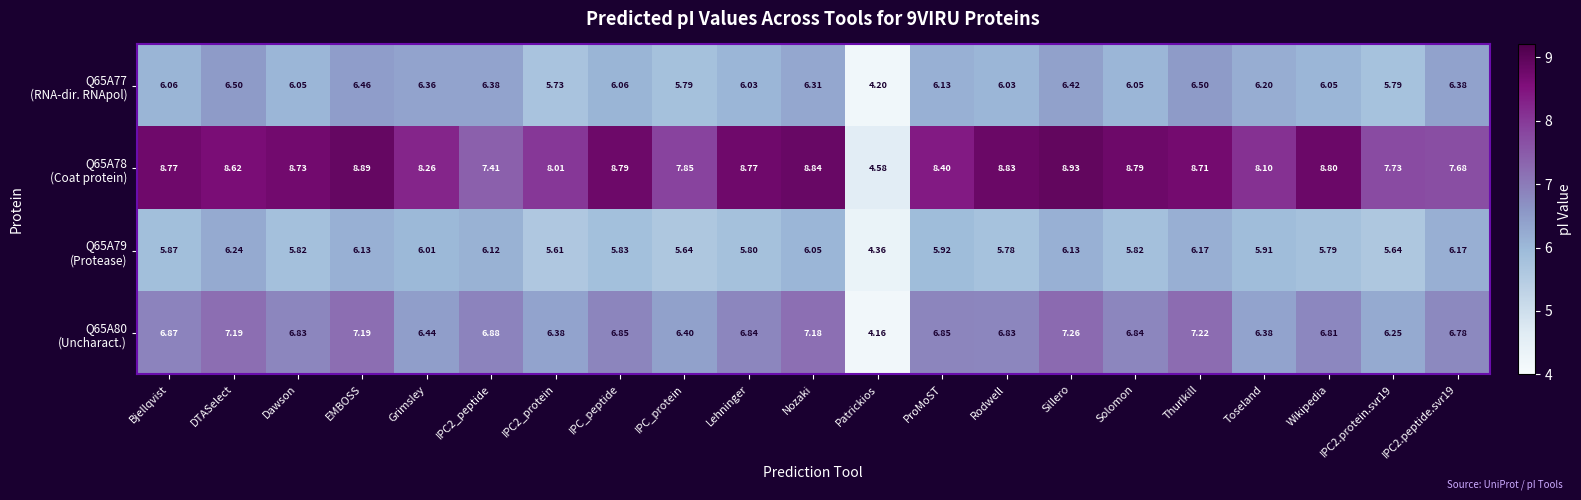

Which label corresponds to the smallest value in the chart?

Patrickios